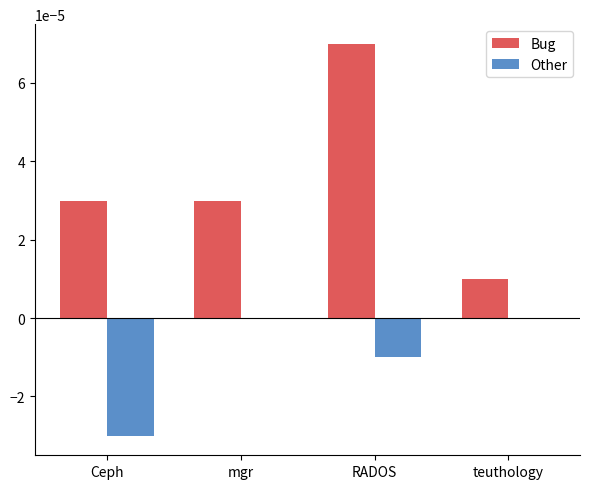

Between mgr and teuthology, which series saw the biggest shift?

Bug